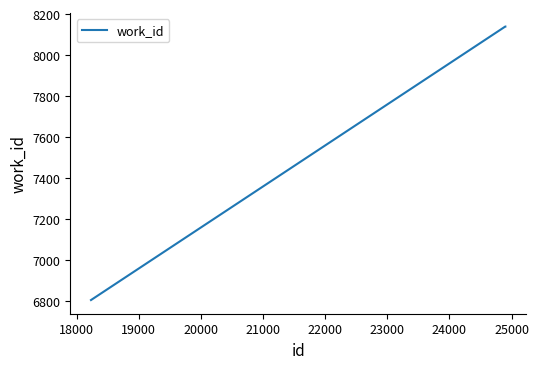

What is the difference between the second highest and minimum values?

1335